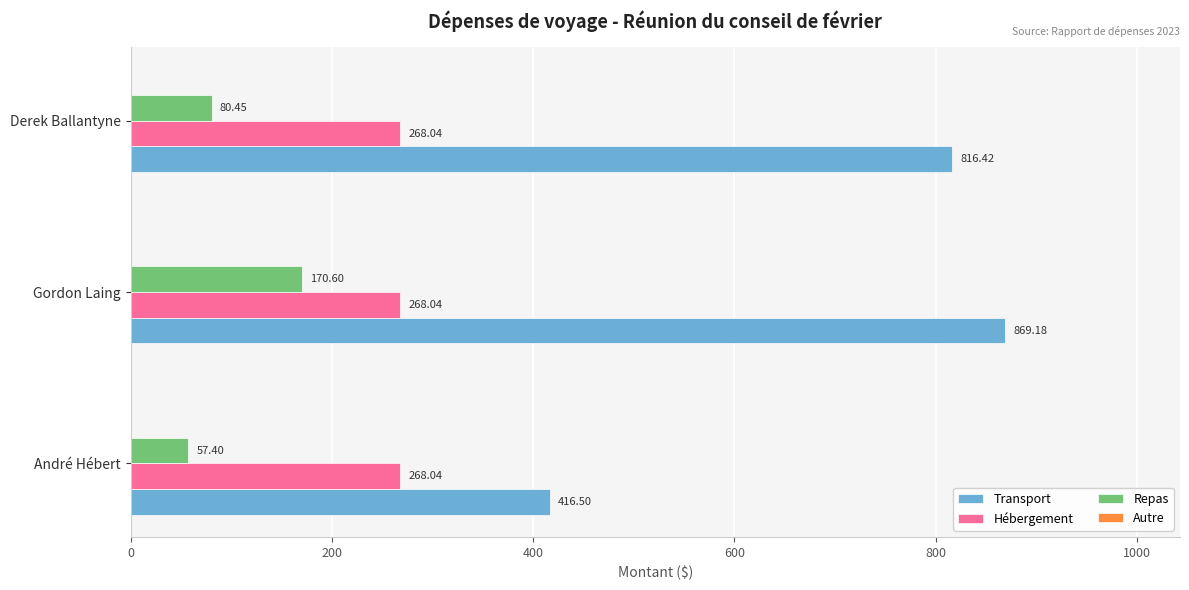

Rank the series by their average value, from highest to lowest.

Transport, Hébergement, Repas